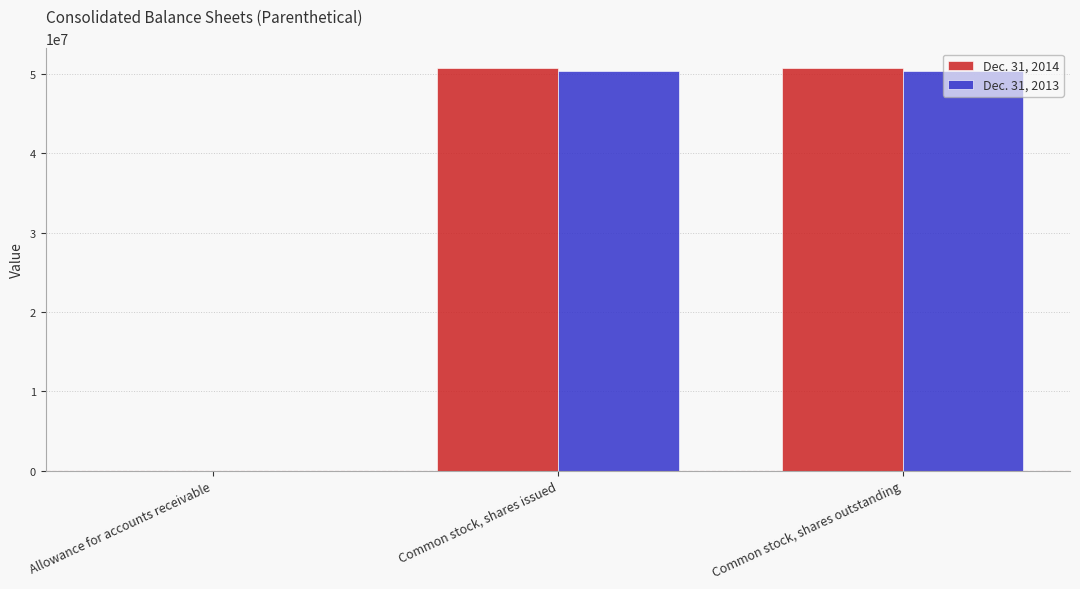

The Dec. 31, 2013 series shows 77351306 at Common stock, shares issued. True or false?

False